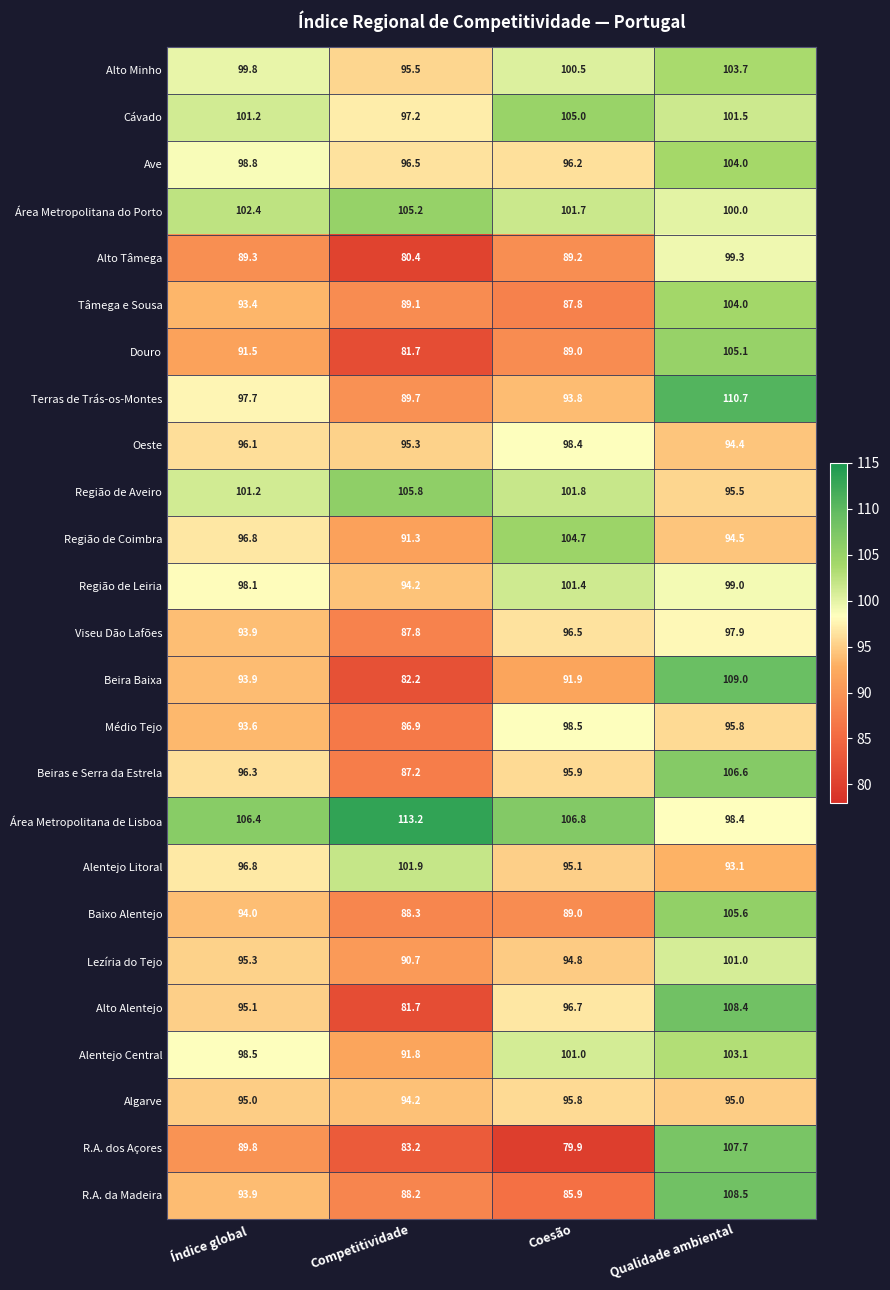

What is the spread (max minus min) of values at Índice global?

17.1